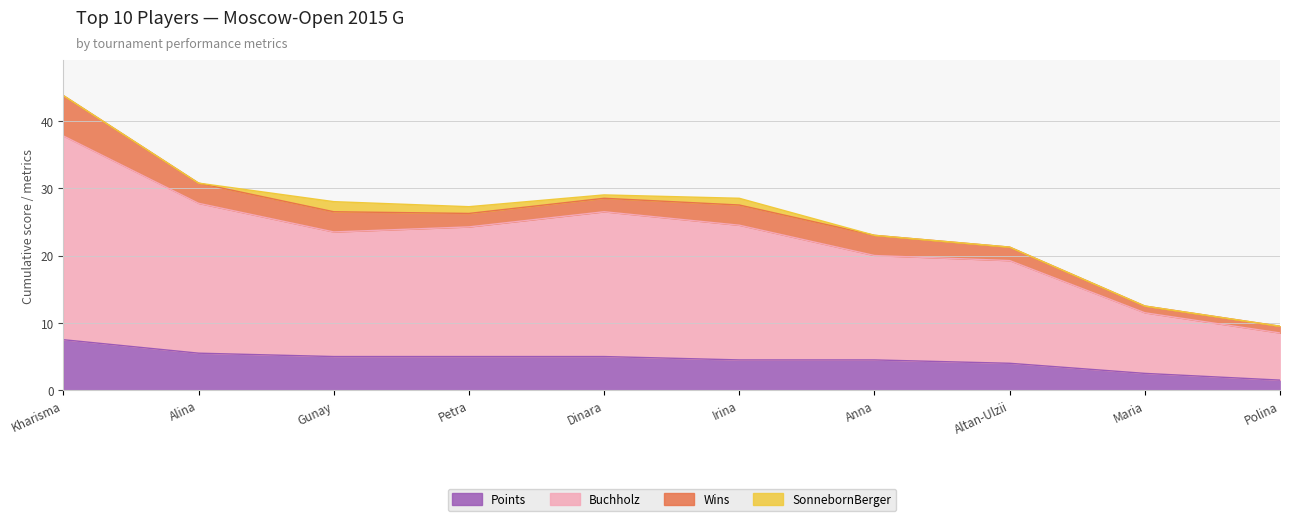

True or false: Points and Buchholz cross at least once.

False